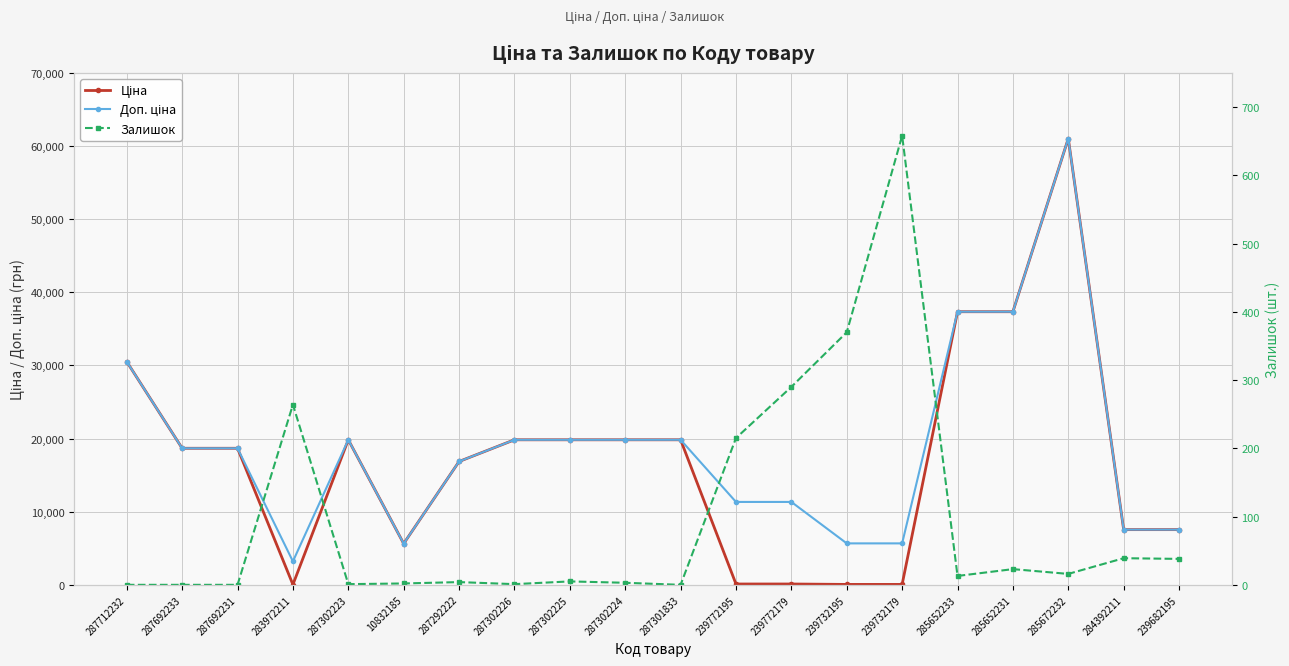

Reading right to left, transcribe all the data shown in this chart.

Ціна: 239682195=7545.9	284392211=7545.9	285672232=61024.7	285652231=37343.0	285652233=37343.0	239732179=56.7	239732195=56.7	239772179=113.3	239772195=113.3	287301833=19831.1	287302224=19831.1	287302225=19831.1	287302226=19831.1	287292222=16863.2	10832185=5636.0	287302223=19831.1	283972211=32.0	287692231=18671.5	287692233=18671.5	287712232=30512.3
Доп. ціна: 239682195=7545.9	284392211=7545.9	285672232=61024.7	285652231=37343.0	285652233=37343.0	239732179=5667.0	239732195=5667.0	239772179=11334.0	239772195=11334.0	287301833=19831.1	287302224=19831.1	287302225=19831.1	287302226=19831.1	287292222=16863.2	10832185=5636.0	287302223=19831.1	283972211=3205.0	287692231=18671.5	287692233=18671.5	287712232=30512.3
Залишок: 239682195=38.0	284392211=39.0	285672232=16.0	285652231=23.0	285652233=13.0	239732179=658.0	239732195=370.0	239772179=290.0	239772195=215.0	287301833=0.0	287302224=3.0	287302225=5.0	287302226=1.0	287292222=4.0	10832185=2.0	287302223=1.0	283972211=264.0	287692231=0.0	287692233=0.0	287712232=0.0